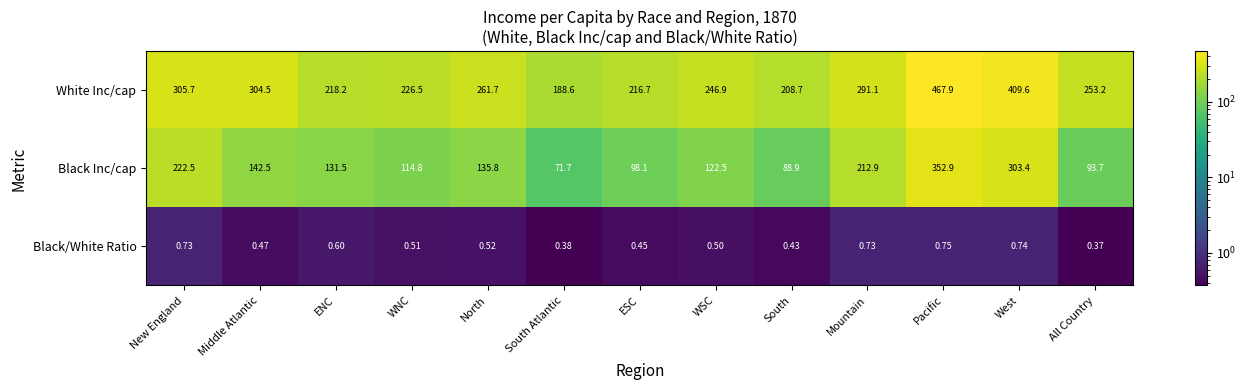

How many series are shown in this chart?

3